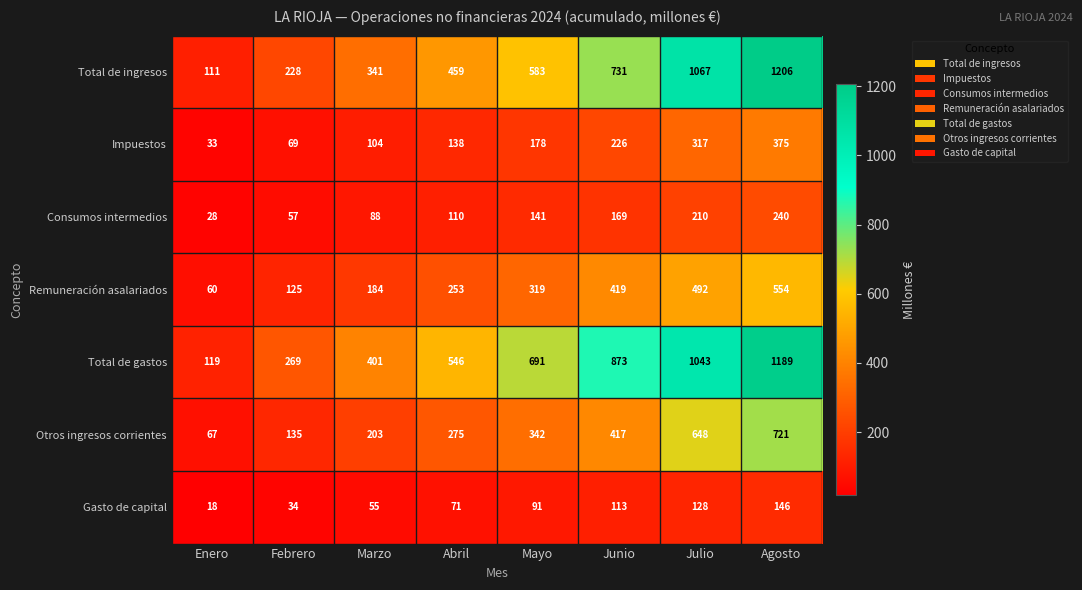

Count the number of categories in the chart.

8